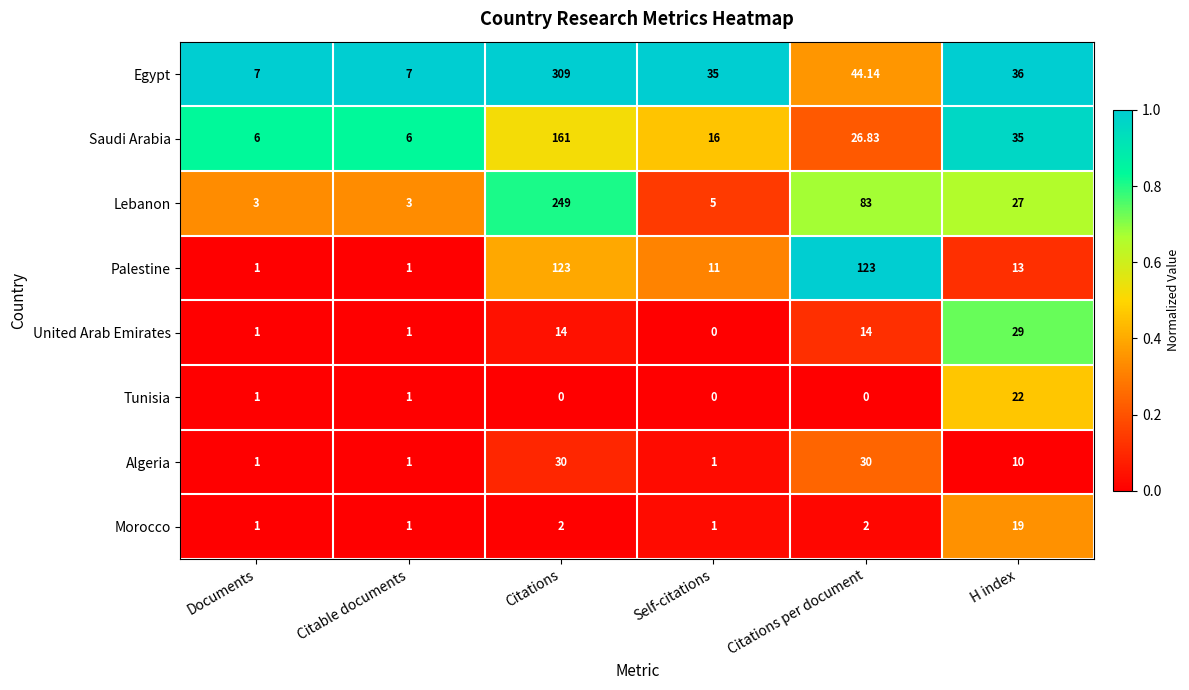

Between Citations and H index, which series saw the biggest shift?

Egypt